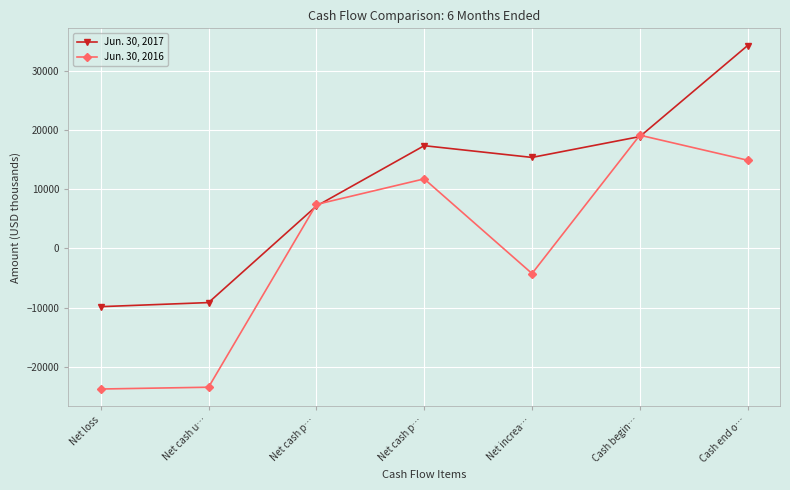

At which category does the chart reach its minimum across all series?

Net loss